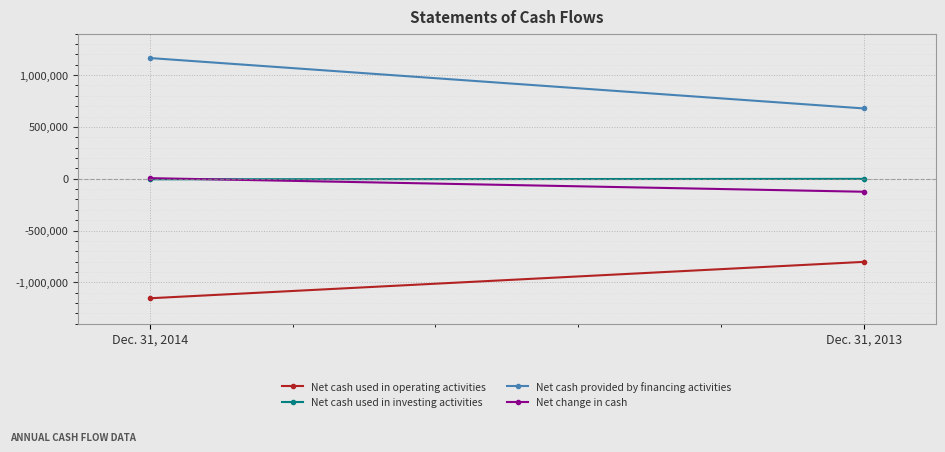

The value of Net cash used in investing activities at Dec. 31, 2014 is -9009. True or false?

False